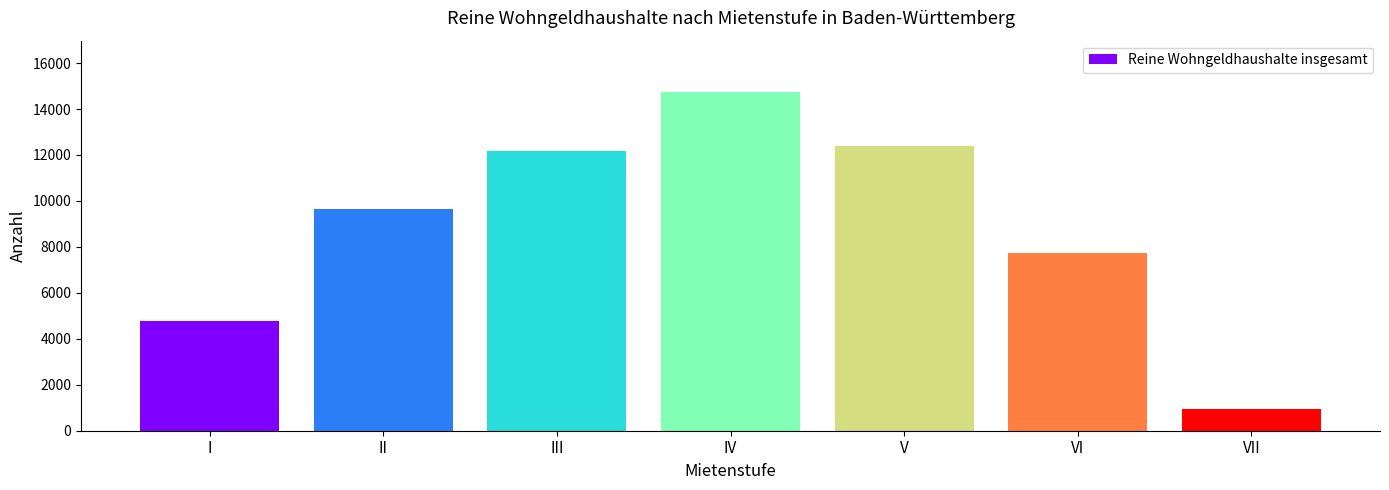

Reading left to right, transcribe all the data shown in this chart.

I=4760	II=9665	III=12155	IV=14760	V=12400	VI=7735	VII=965